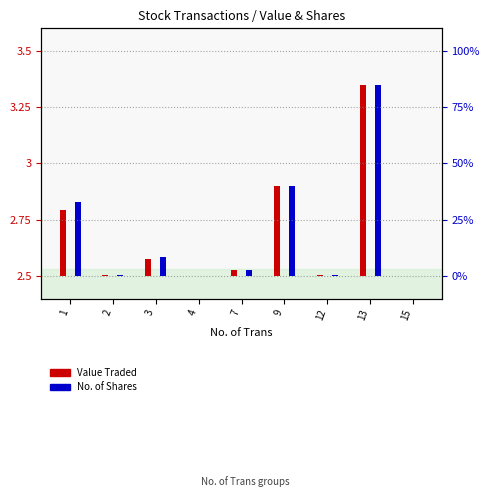

Which series has the widest spread of values?

Value Traded